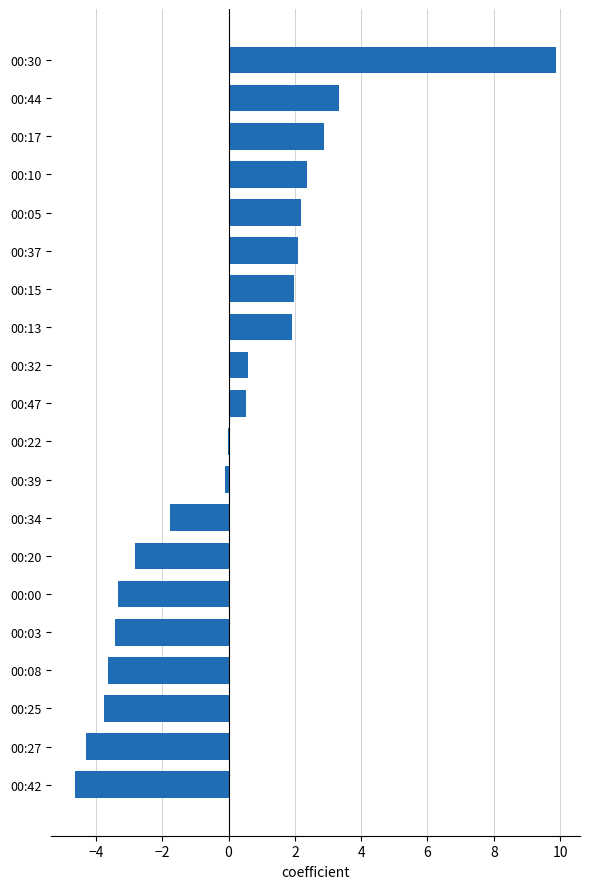

Which has a higher value, 00:17 or 00:25?

00:17